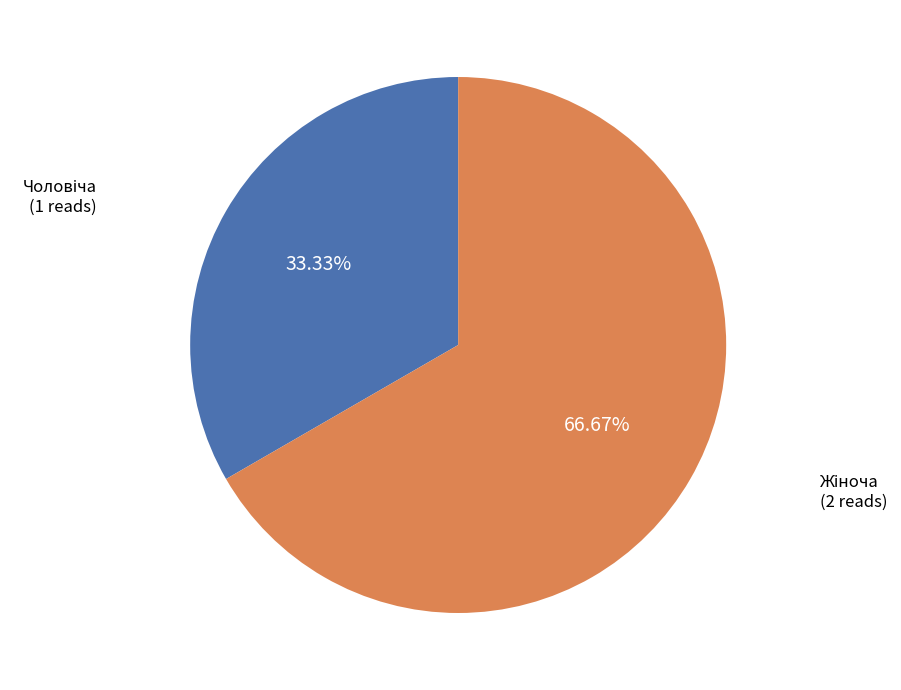

Is there a majority slice in this chart?

Yes